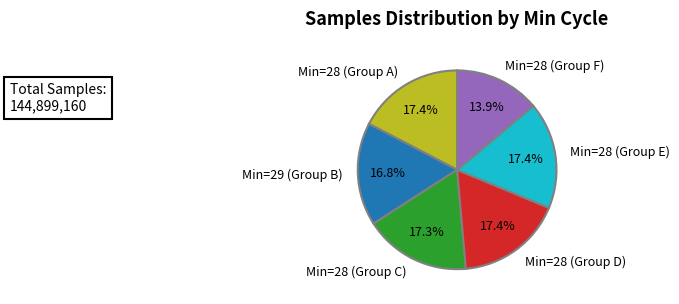

How many slices are in this pie chart?

6